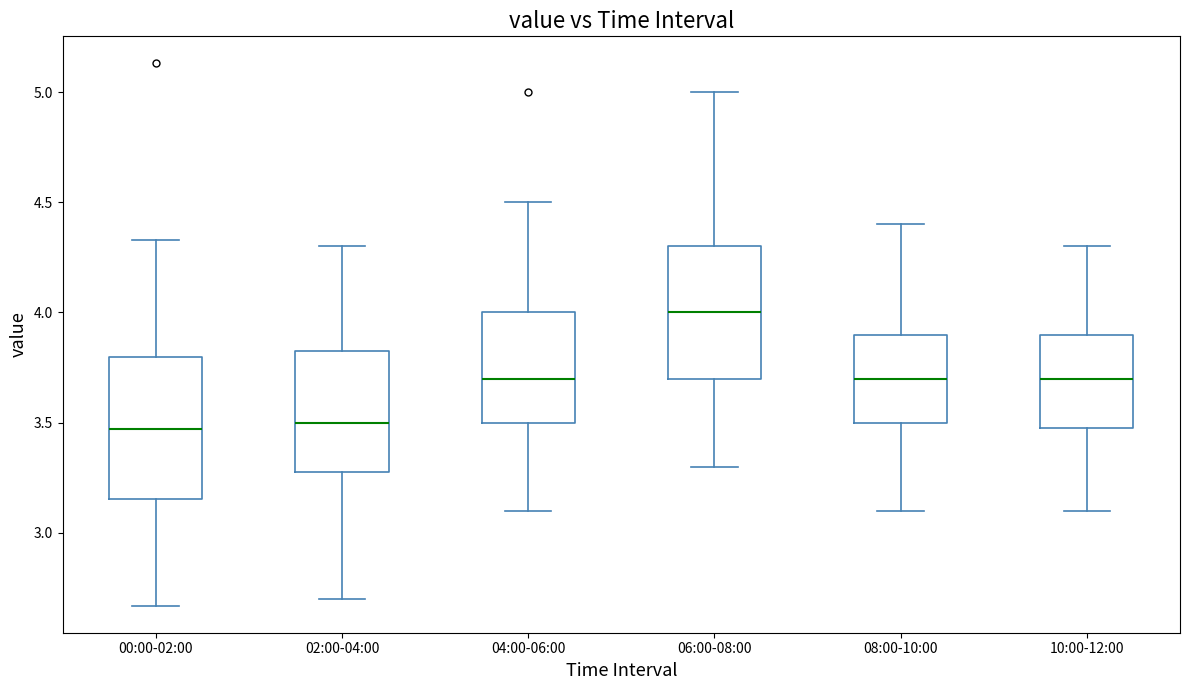

Reading left to right, transcribe this box plot: for each box, give where its median line is, the range the box spans, and where its two whiskers end, as read against the y-axis. The values are not printed on the chart, so give them approximately, as read against the axis.

00:00-02:00: median 3.45, box 3.15 to 3.80, whiskers 2.65 to 4.35
02:00-04:00: median 3.50, box 3.30 to 3.85, whiskers 2.70 to 4.30
04:00-06:00: median 3.70, box 3.50 to 4.00, whiskers 3.10 to 4.50
06:00-08:00: median 4.00, box 3.70 to 4.30, whiskers 3.30 to 5.00
08:00-10:00: median 3.70, box 3.50 to 3.90, whiskers 3.10 to 4.40
10:00-12:00: median 3.70, box 3.50 to 3.90, whiskers 3.10 to 4.30